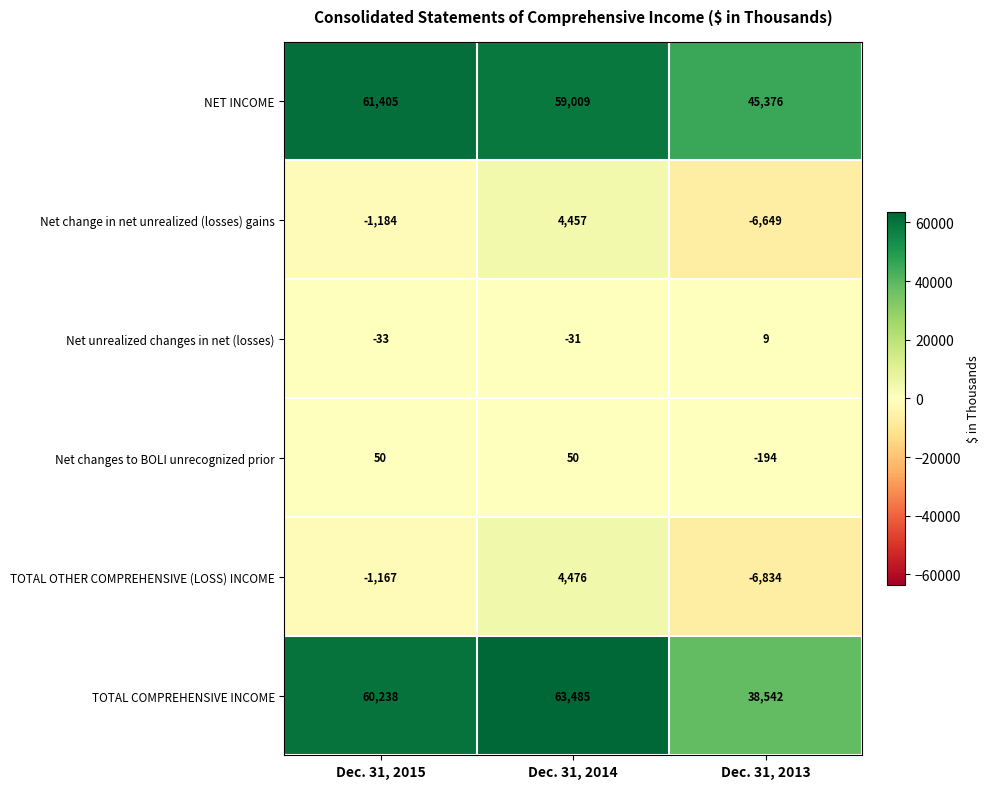

Which series has the largest total across all categories?

NET INCOME